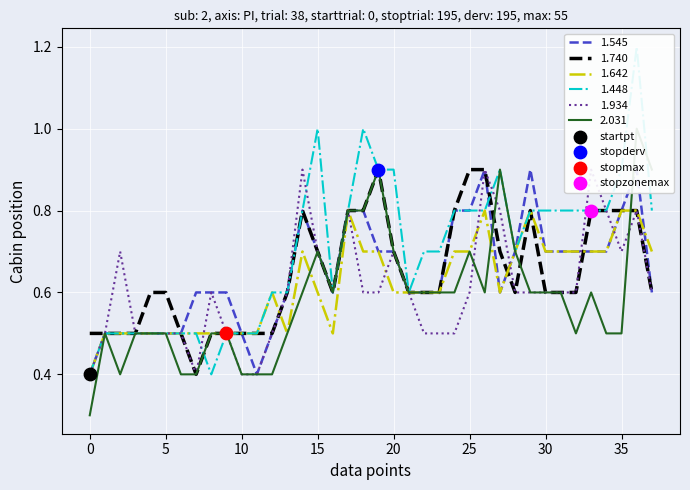

What is the minimum value for 1.740?

0.4